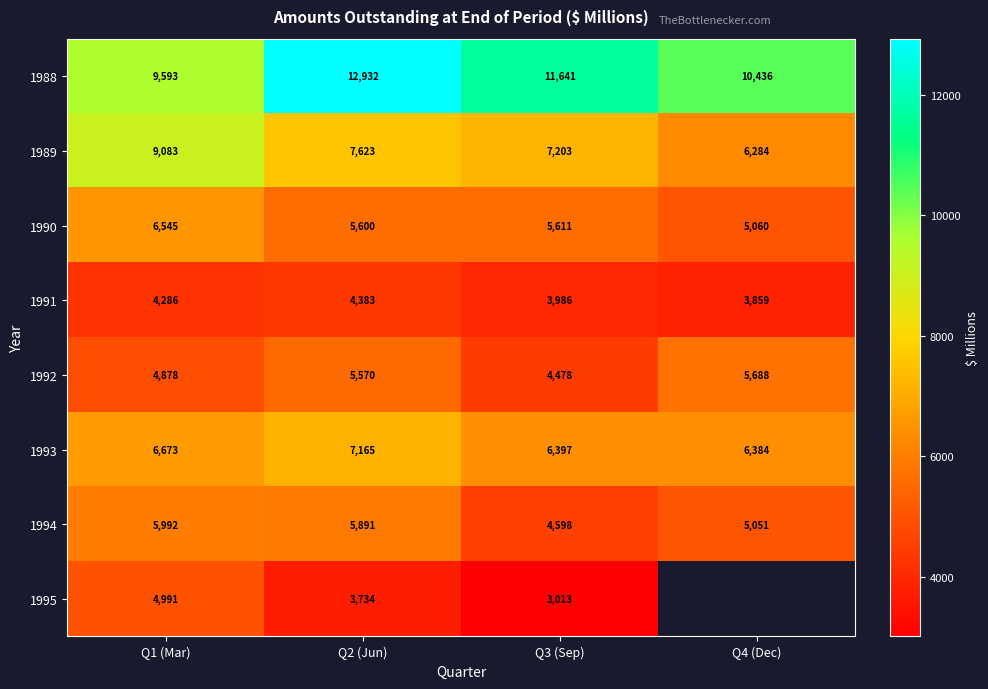

What is the lowest value of the 1988 series?

9593